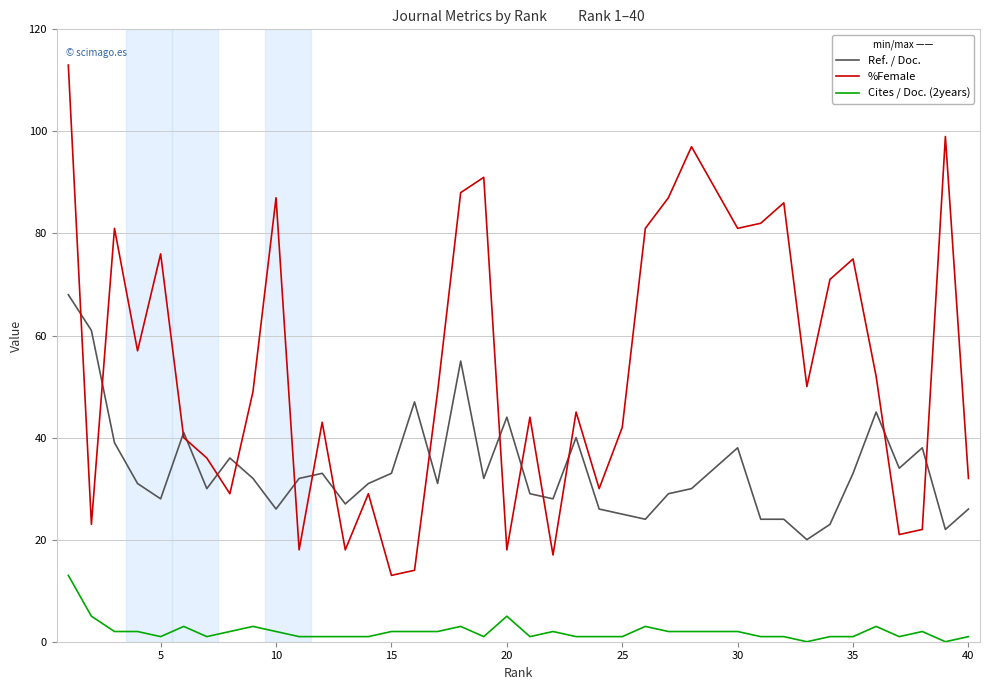

Reading left to right, extract all data points from this chart.

Ref. / Doc.: 68	61	39	31	28	41	30	36	32	26	32	33	27	31	33	47	31	55	32	44	29	28	40	26	25	24	29	30	34	38	24	24	20	23	33	45	34	38	22	26
%Female: 113	23	81	57	76	40	36	29	49	87	18	43	18	29	13	14	49	88	91	18	44	17	45	30	42	81	87	97	89	81	82	86	50	71	75	52	21	22	99	32
Cites / Doc. (2years): 13	5	2	2	1	3	1	2	3	2	1	1	1	1	2	2	2	3	1	5	1	2	1	1	1	3	2	2	2	2	1	1	0	1	1	3	1	2	0	1